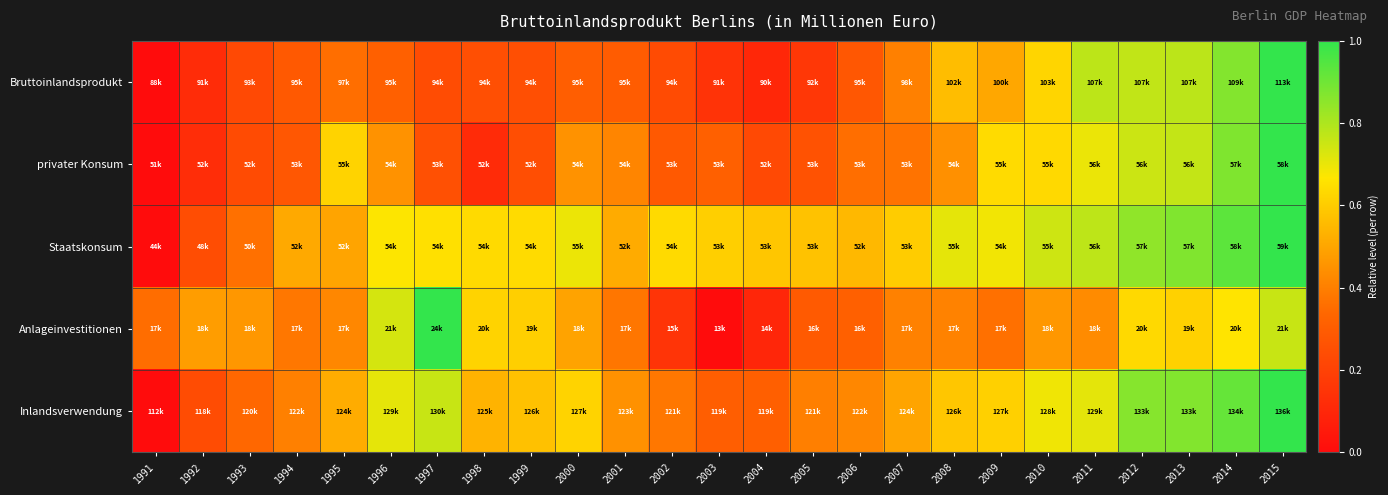

Reading left to right, transcribe all the data shown in this chart.

Bruttoinlandsprodukt: 1991=0.0	1992=0.1	1993=0.2	1994=0.3	1995=0.4	1996=0.3	1997=0.2	1998=0.3	1999=0.3	2000=0.3	2001=0.3	2002=0.2	2003=0.1	2004=0.1	2005=0.2	2006=0.3	2007=0.4	2008=0.6	2009=0.5	2010=0.6	2011=0.8	2012=0.8	2013=0.8	2014=0.9	2015=1.0
privater Konsum: 1991=0.0	1992=0.1	1993=0.2	1994=0.3	1995=0.6	1996=0.5	1997=0.3	1998=0.1	1999=0.2	2000=0.5	2001=0.4	2002=0.3	2003=0.3	2004=0.2	2005=0.3	2006=0.4	2007=0.4	2008=0.4	2009=0.6	2010=0.6	2011=0.7	2012=0.8	2013=0.8	2014=0.9	2015=1.0
Staatskonsum: 1991=0.0	1992=0.2	1993=0.4	1994=0.5	1995=0.5	1996=0.7	1997=0.7	1998=0.6	1999=0.6	2000=0.7	2001=0.5	2002=0.6	2003=0.6	2004=0.6	2005=0.6	2006=0.5	2007=0.6	2008=0.7	2009=0.7	2010=0.7	2011=0.8	2012=0.8	2013=0.9	2014=0.9	2015=1.0
Anlageinvestitionen: 1991=0.4	1992=0.5	1993=0.5	1994=0.4	1995=0.4	1996=0.7	1997=1.0	1998=0.6	1999=0.6	2000=0.5	2001=0.4	2002=0.1	2003=0.0	2004=0.1	2005=0.3	2006=0.3	2007=0.4	2008=0.4	2009=0.4	2010=0.5	2011=0.4	2012=0.6	2013=0.6	2014=0.7	2015=0.8
Inlandsverwendung: 1991=0.0	1992=0.2	1993=0.3	1994=0.4	1995=0.5	1996=0.7	1997=0.8	1998=0.5	1999=0.6	2000=0.6	2001=0.4	2002=0.4	2003=0.3	2004=0.3	2005=0.4	2006=0.4	2007=0.5	2008=0.6	2009=0.6	2010=0.7	2011=0.7	2012=0.9	2013=0.9	2014=0.9	2015=1.0